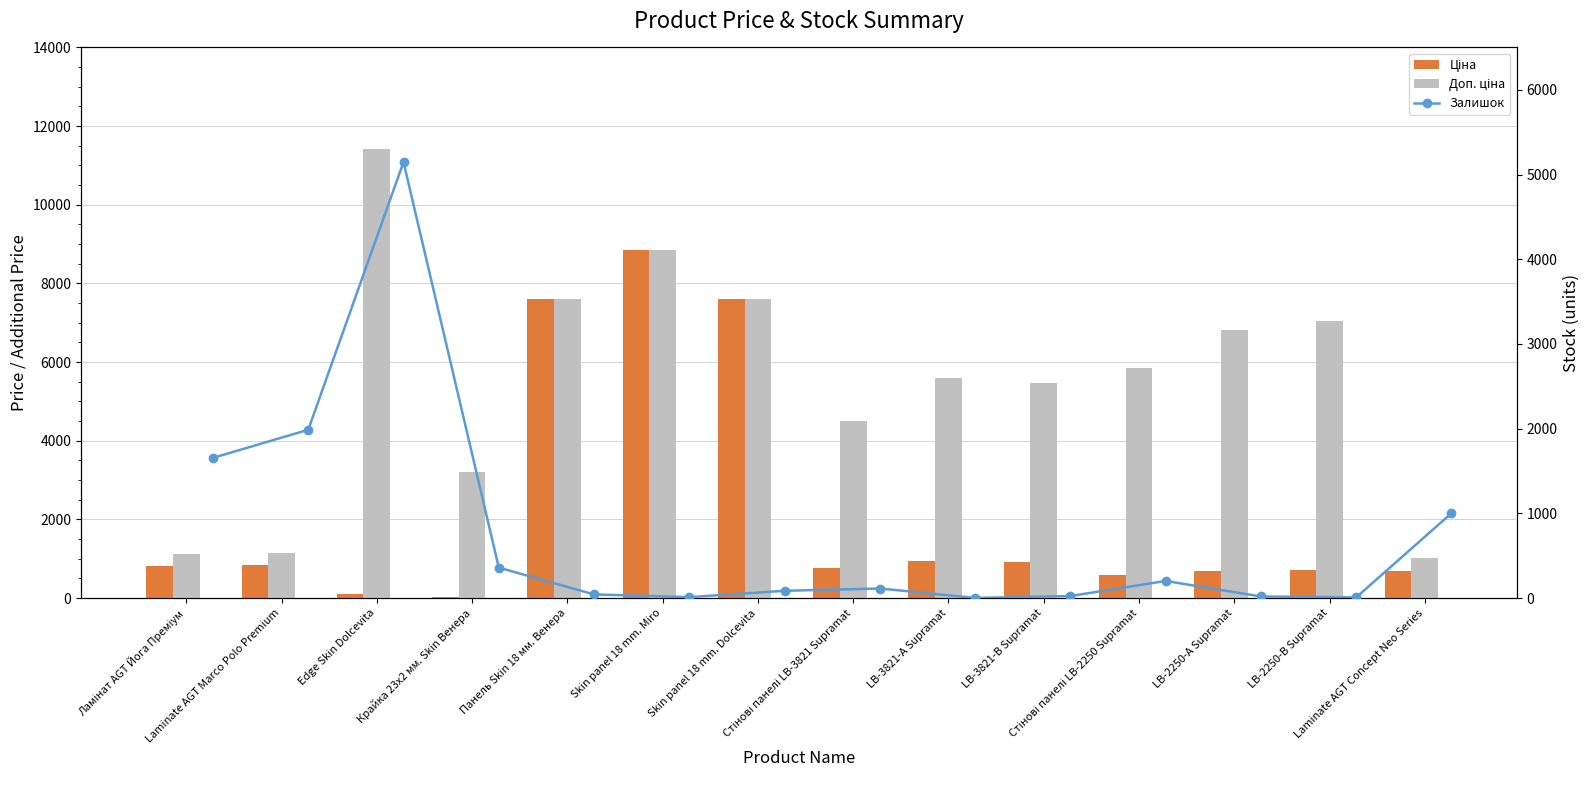

Which series has the largest total across all categories?

Доп. ціна